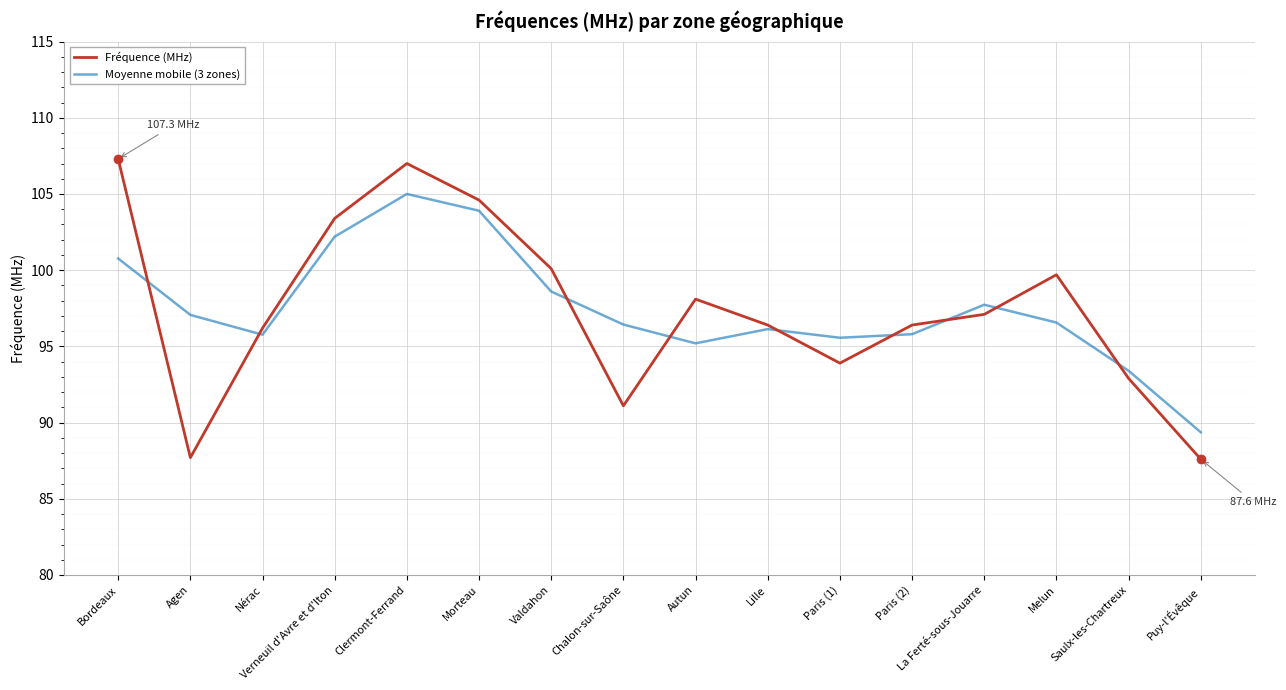

Is the value of Fréquence (MHz) at Autun greater than the value of Moyenne mobile (3 zones) at Autun?

Yes